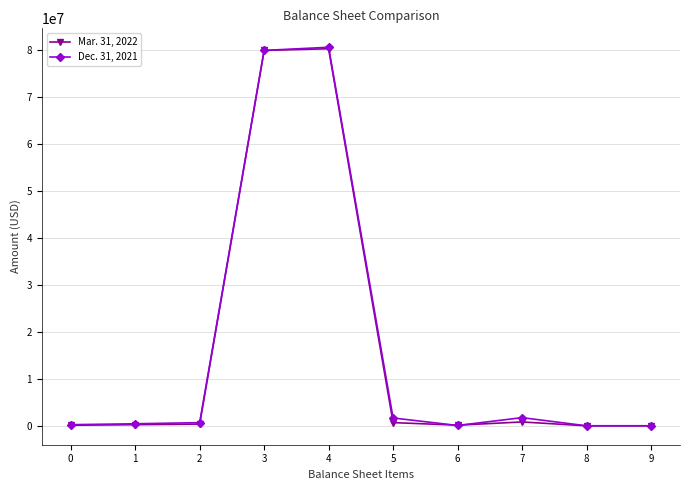

The value of Dec. 31, 2021 at 4 is 140703224. True or false?

False